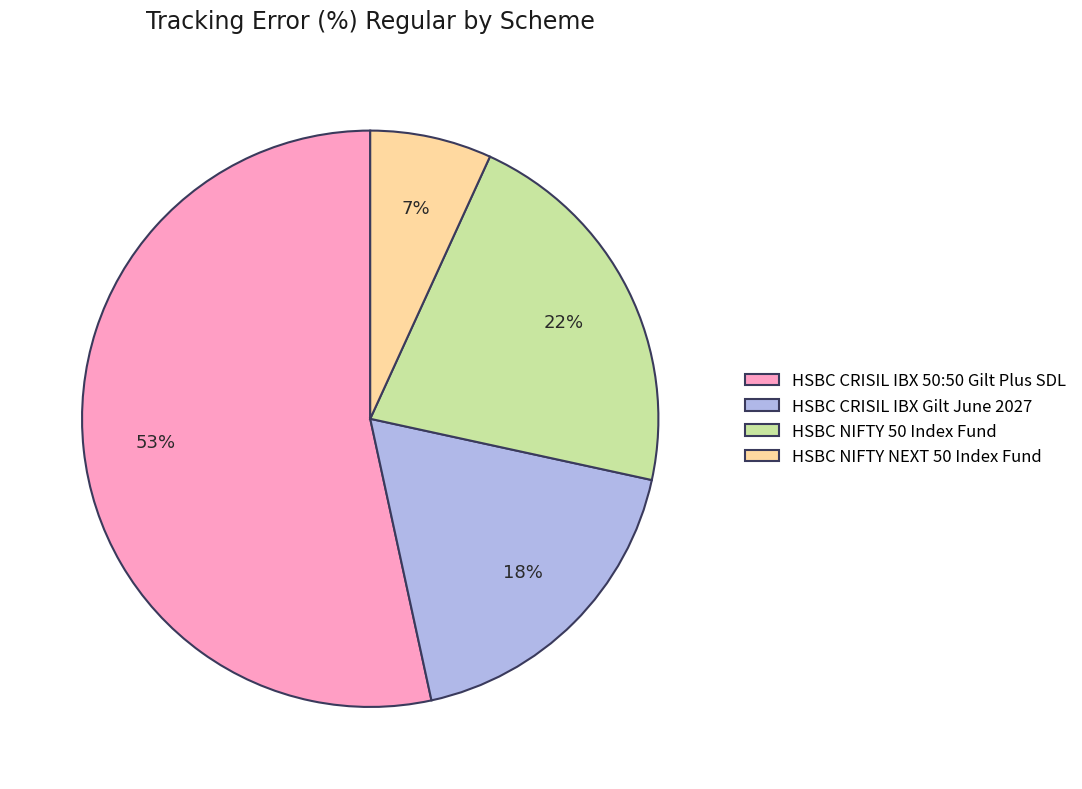

Which slice is the smallest?

HSBC NIFTY NEXT 50 Index Fund